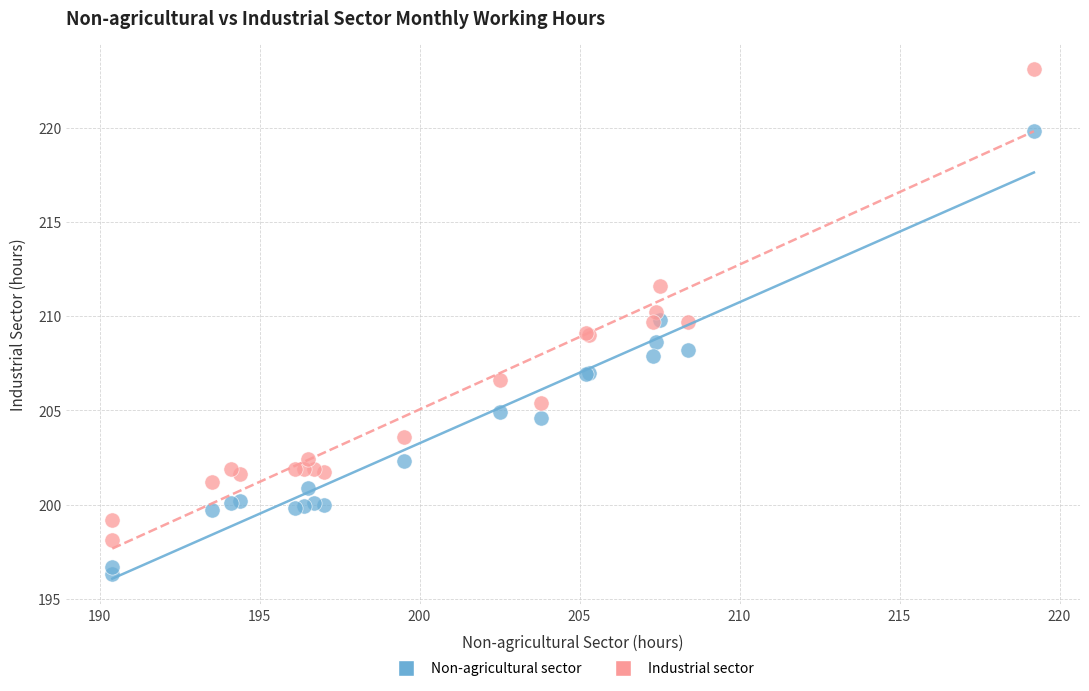

Which series has the largest Y range (max minus min)?

Industrial sector